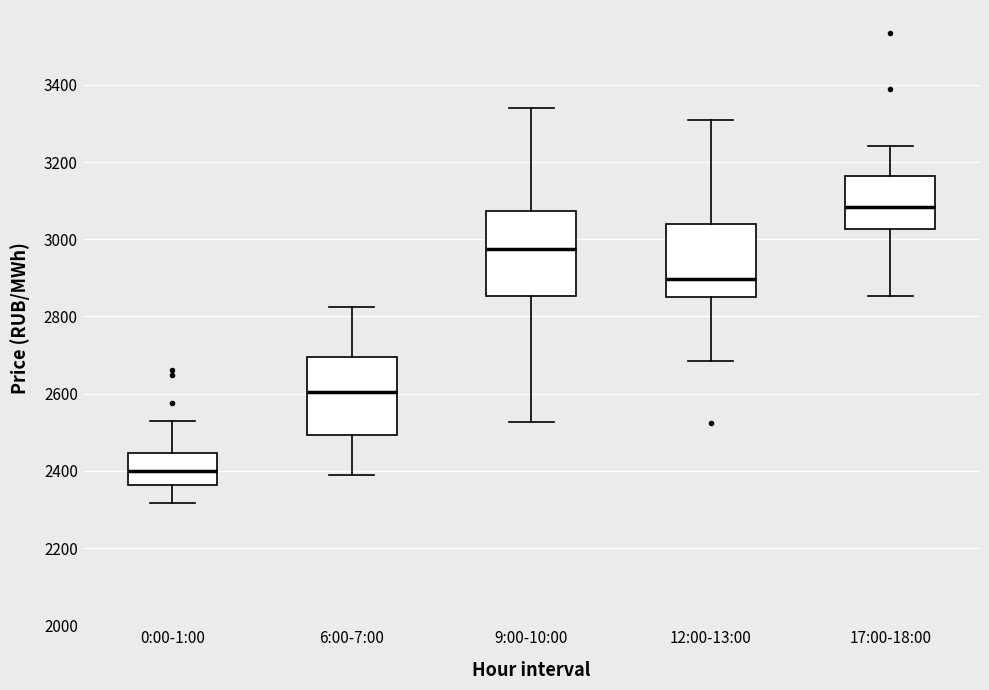

Reading left to right, transcribe this box plot: for each box, give where its median line is, the range the box spans, and where its two whiskers end, as read against the y-axis. The values are not printed on the chart, so give them approximately, as read against the axis.

0:00-1:00: median 2400, box 2360 to 2440, whiskers 2320 to 2520
6:00-7:00: median 2600, box 2500 to 2700, whiskers 2400 to 2820
9:00-10:00: median 2980, box 2860 to 3080, whiskers 2520 to 3340
12:00-13:00: median 2900, box 2840 to 3040, whiskers 2680 to 3300
17:00-18:00: median 3080, box 3020 to 3160, whiskers 2860 to 3240